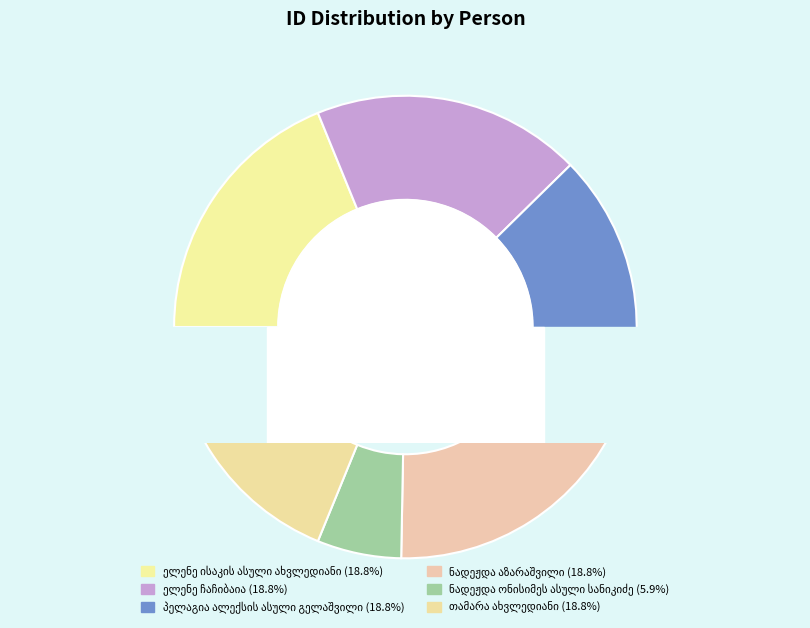

What is the change in value from ელენე ჩაჩიბაია to ნადეჟდა ონისიმეს ასული სანიკიძე?

-17543